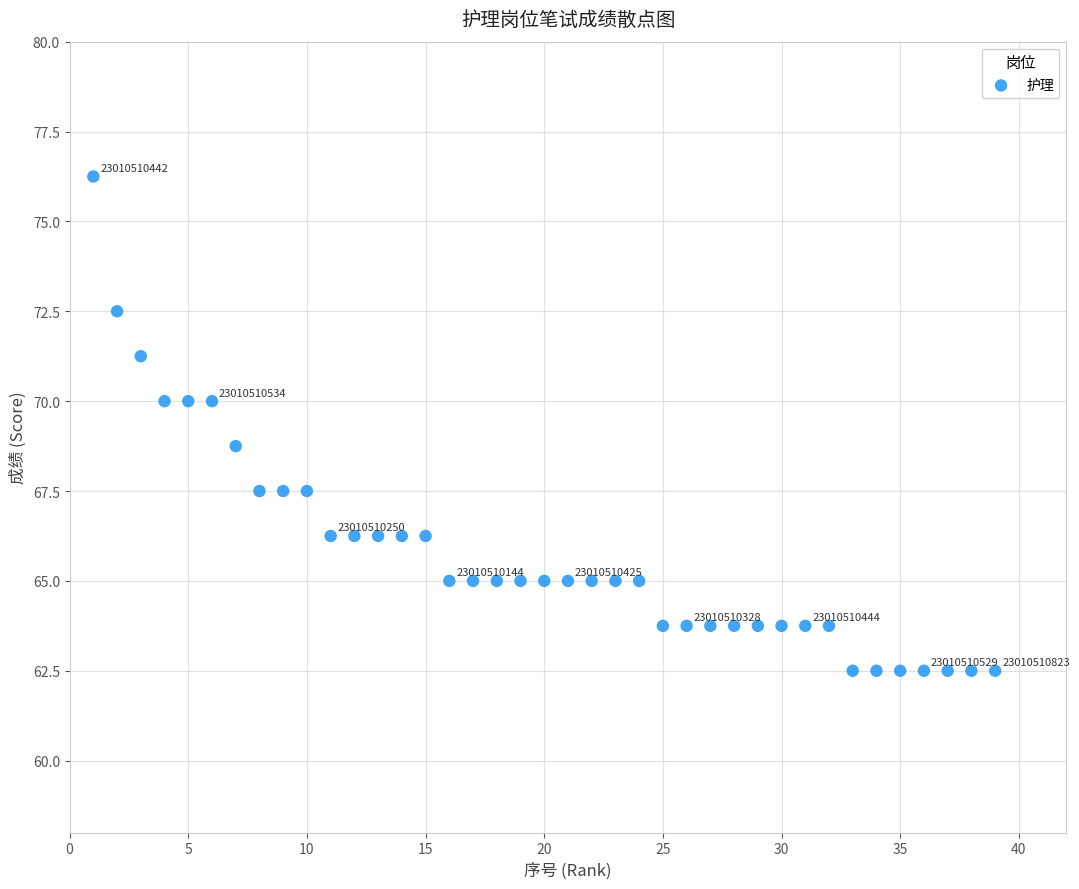

What Y value in the scatter plot is closest to 69?

68.8